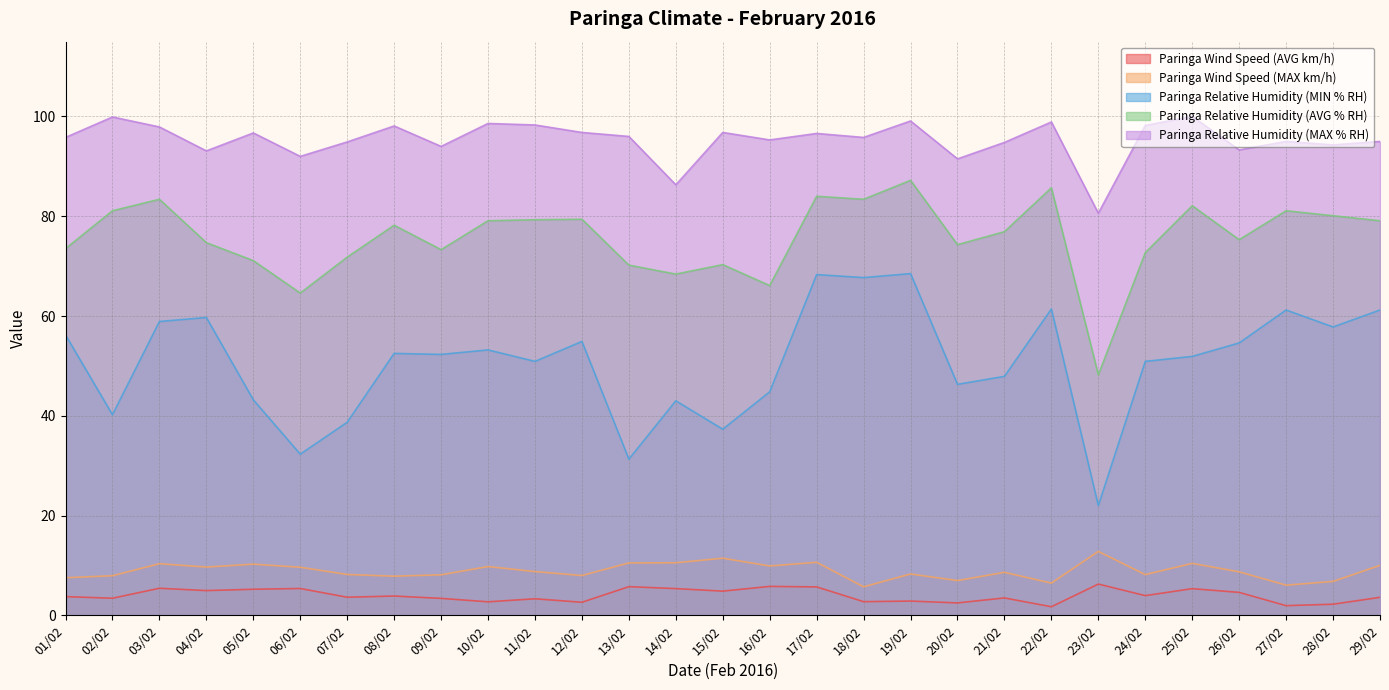

How many lines are shown in the chart?

5